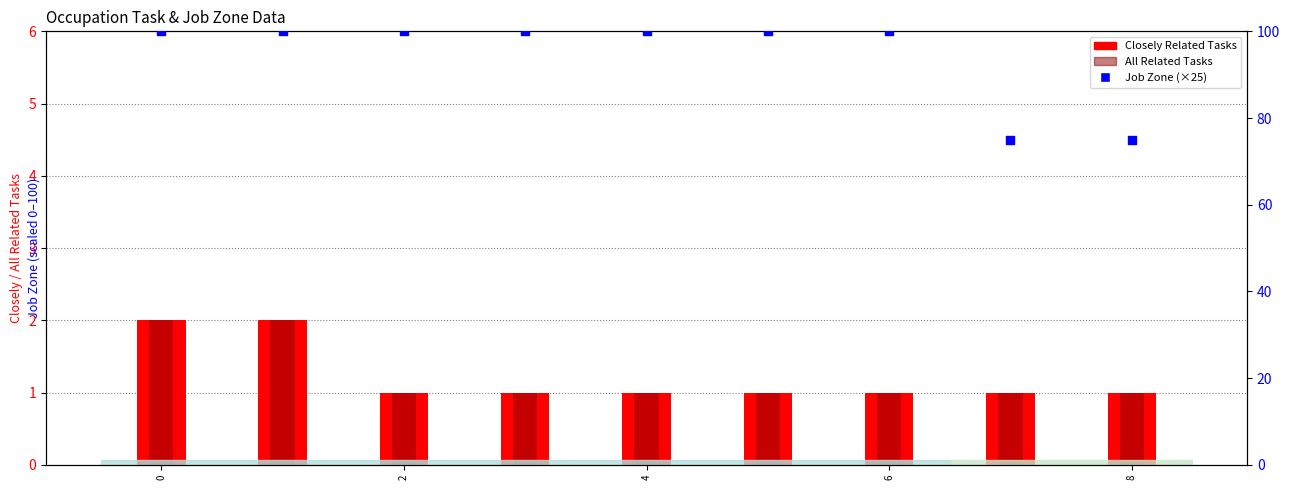

Which series reaches the maximum Y coordinate?

Job Zone